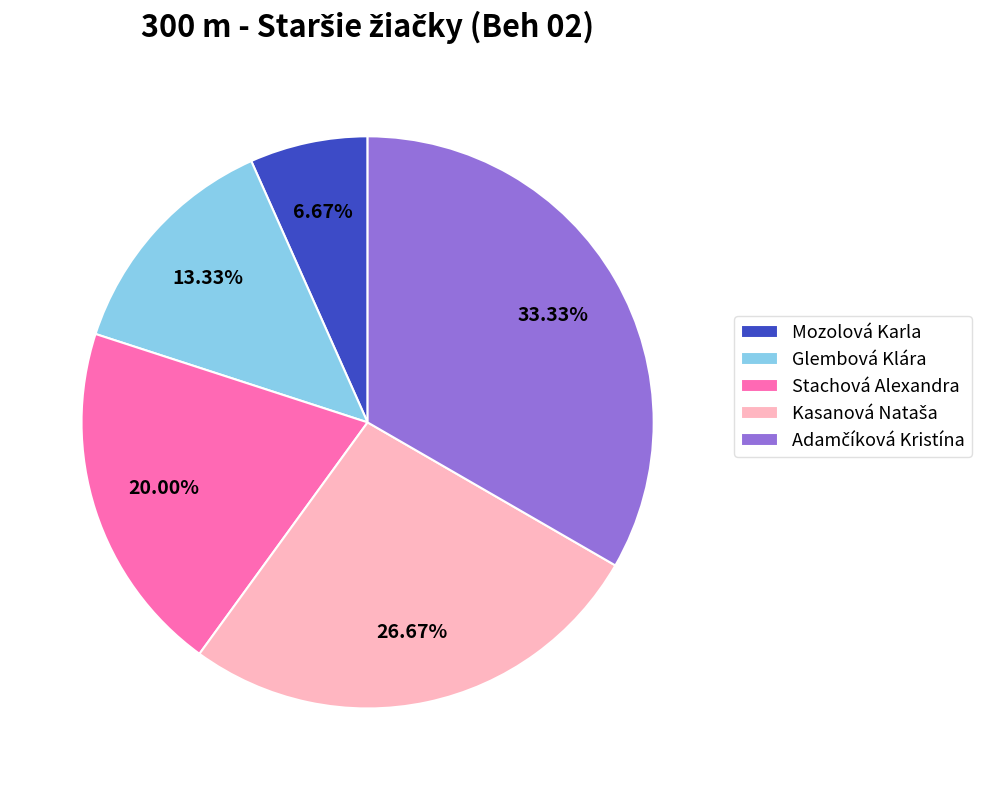

Which category has the smallest portion of the pie?

Mozolová Karla